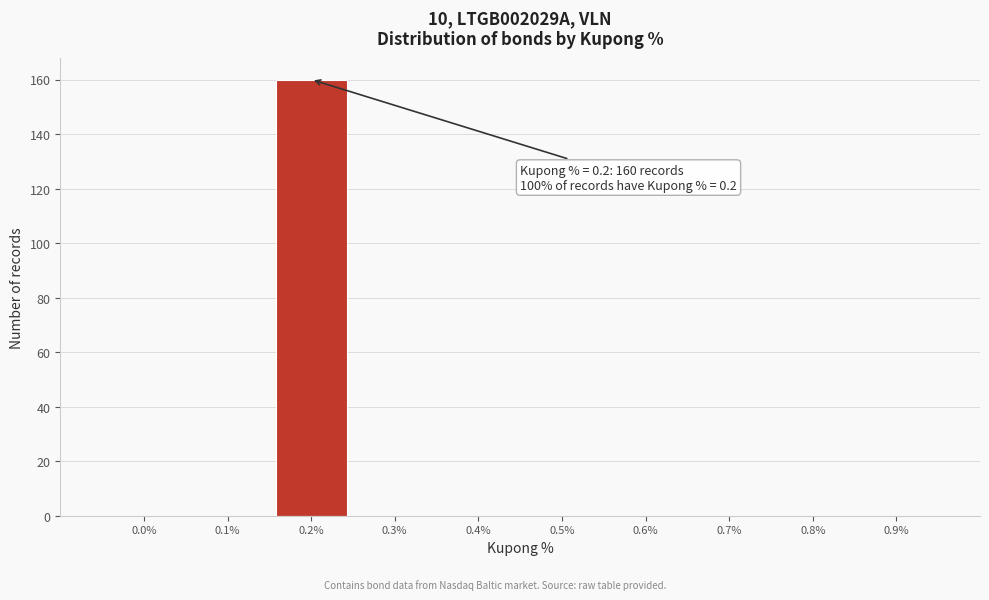

Reading left to right, list all the values displayed in this chart.

0.0%=0	0.1%=0	0.2%=160	0.3%=0	0.4%=0	0.5%=0	0.6%=0	0.7%=0	0.8%=0	0.9%=0